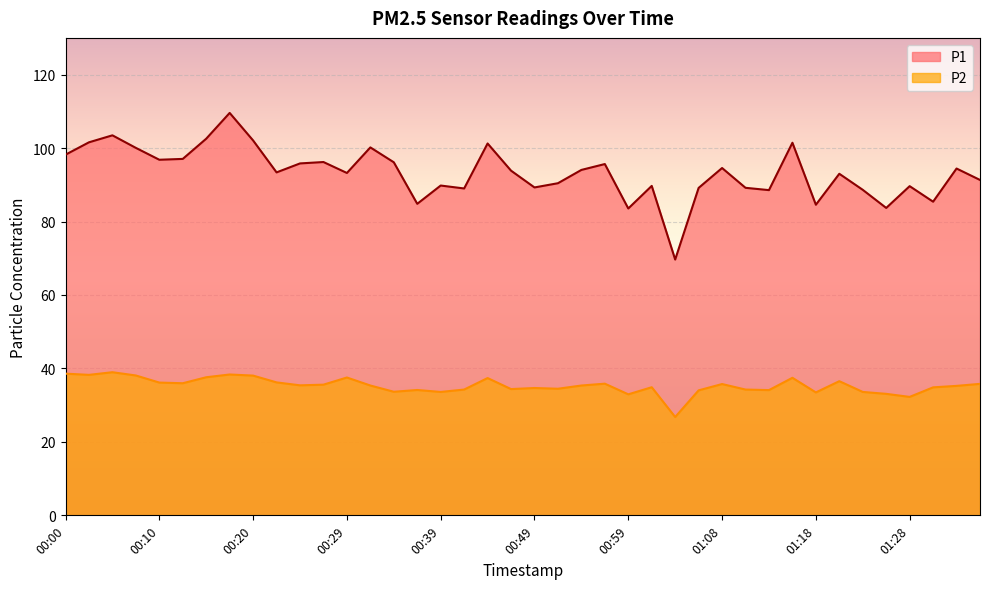

How many data points in P1 are less than 93?

17